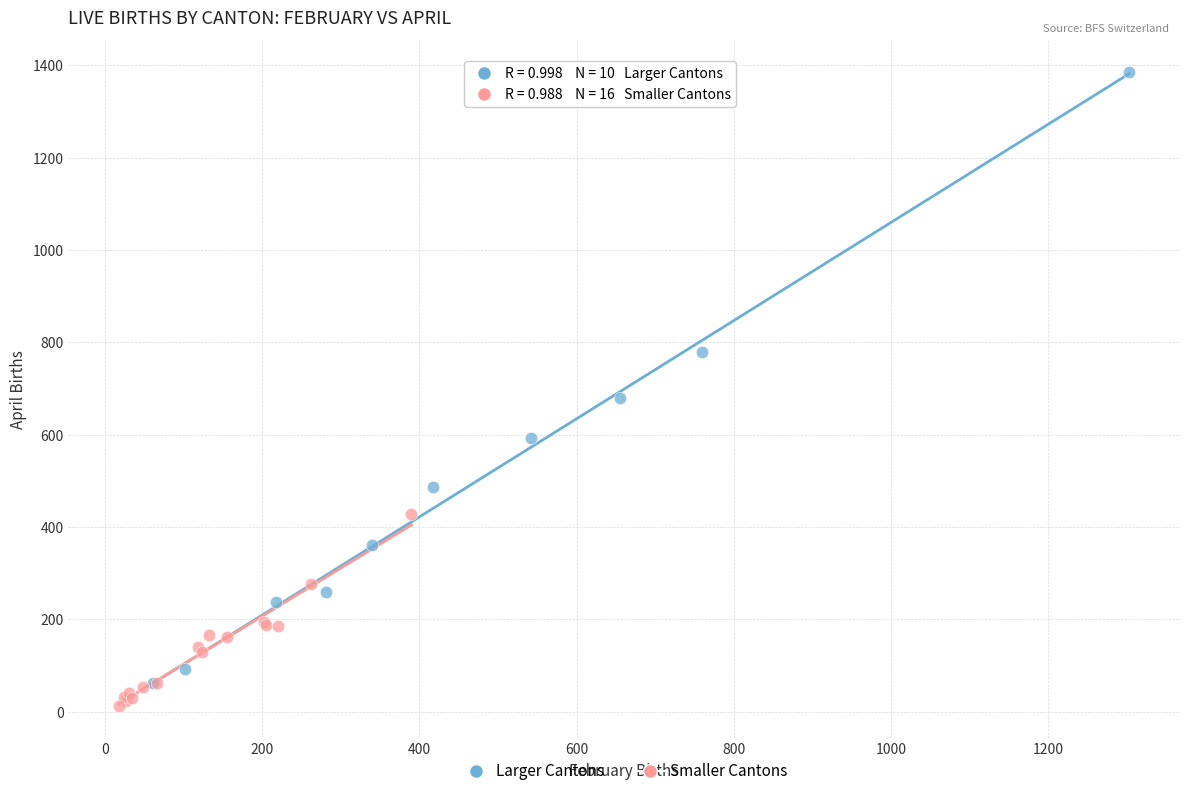

Which series contains the highest Y value?

Larger Cantons